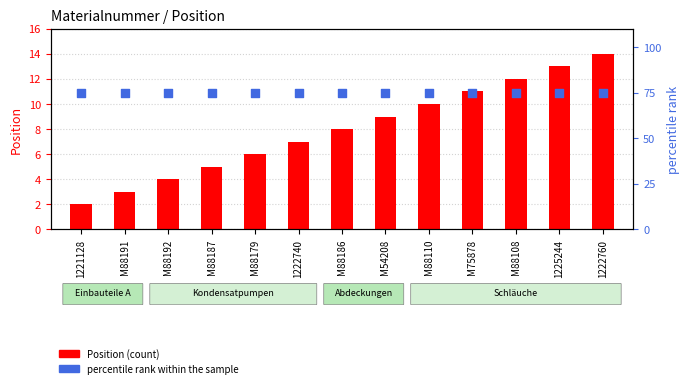

What are all the series names shown in the legend?

Position, percentile rank within the sample